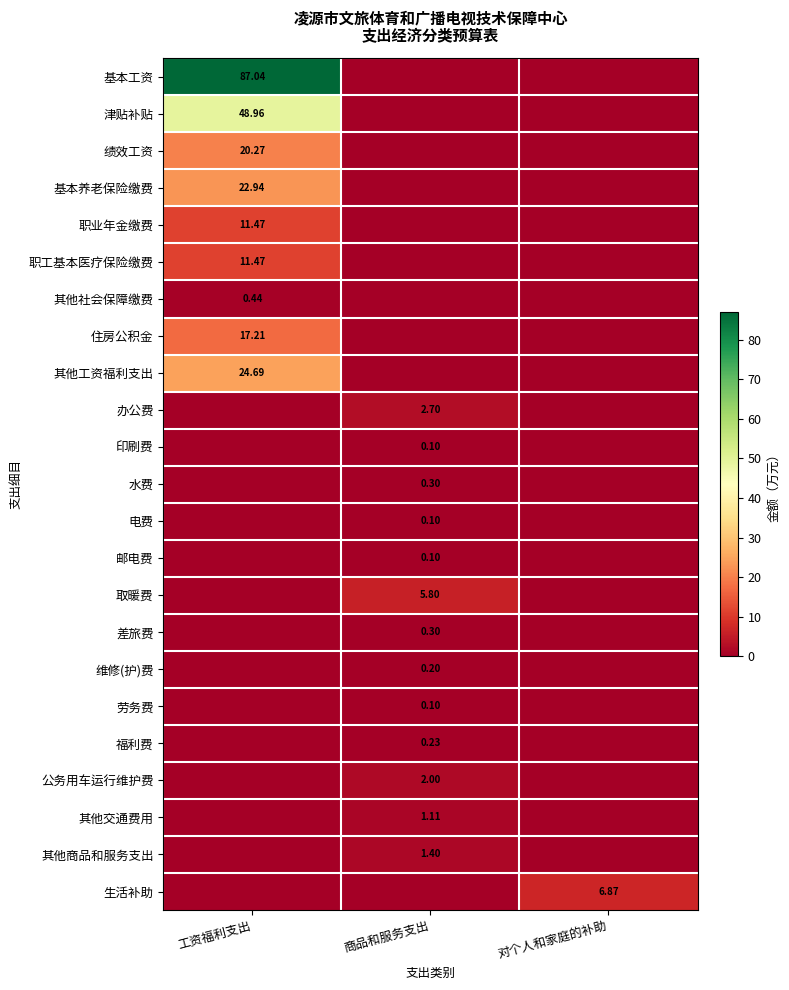

How many 其他商品和服务支出 values are between 0 and 1?

2